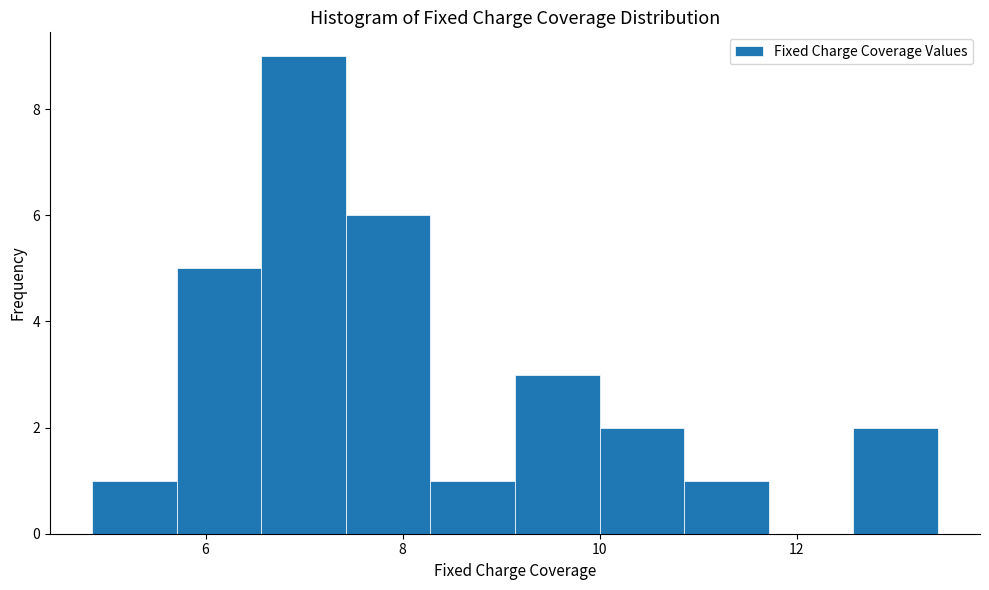

Reading left to right, list every bar in this chart as the range it spans on the x-axis followed by its height. Neither the bar edges nor the heights are printed on the chart, so give them approximately, as read against the axes.

4.8 to 5.8: 1
5.8 to 6.6: 5
6.6 to 7.4: 9
7.4 to 8.2: 6
8.2 to 9.2: 1
9.2 to 10.0: 3
10.0 to 10.8: 2
10.8 to 11.8: 1
11.8 to 12.6: 0
12.6 to 13.4: 2